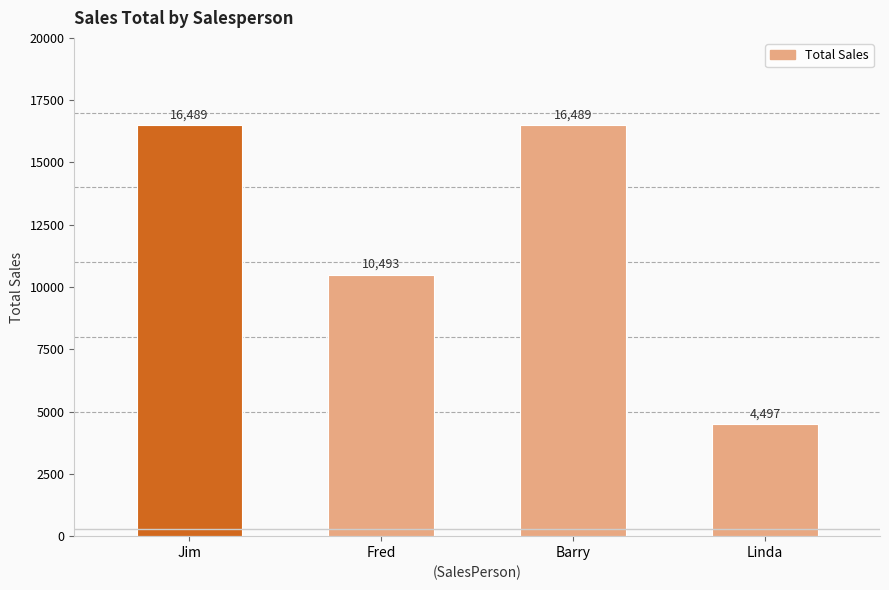

At which label is the value closest to 10493?

Fred